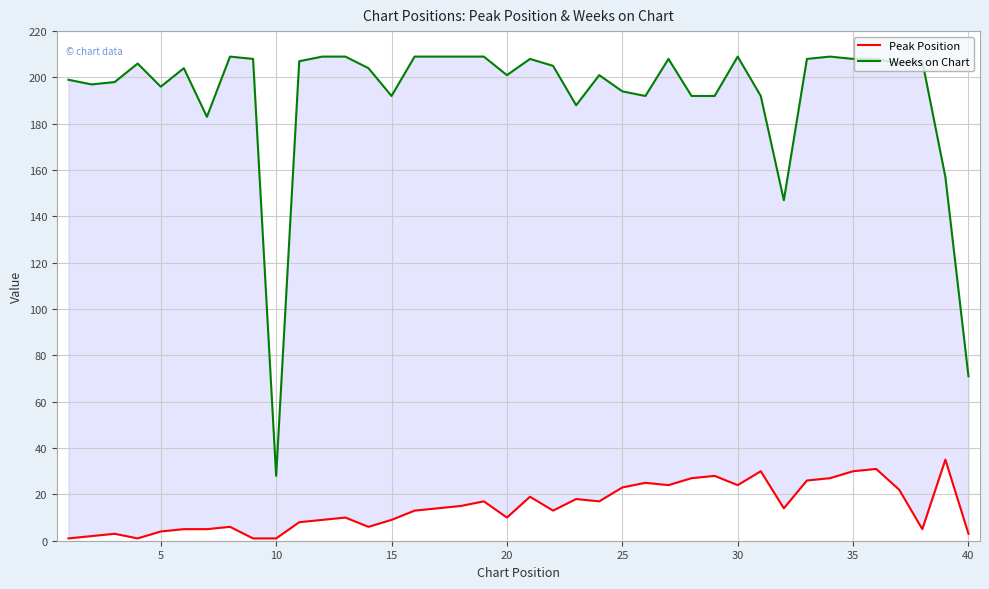

What is the sum of all Weeks on Chart values?

7688